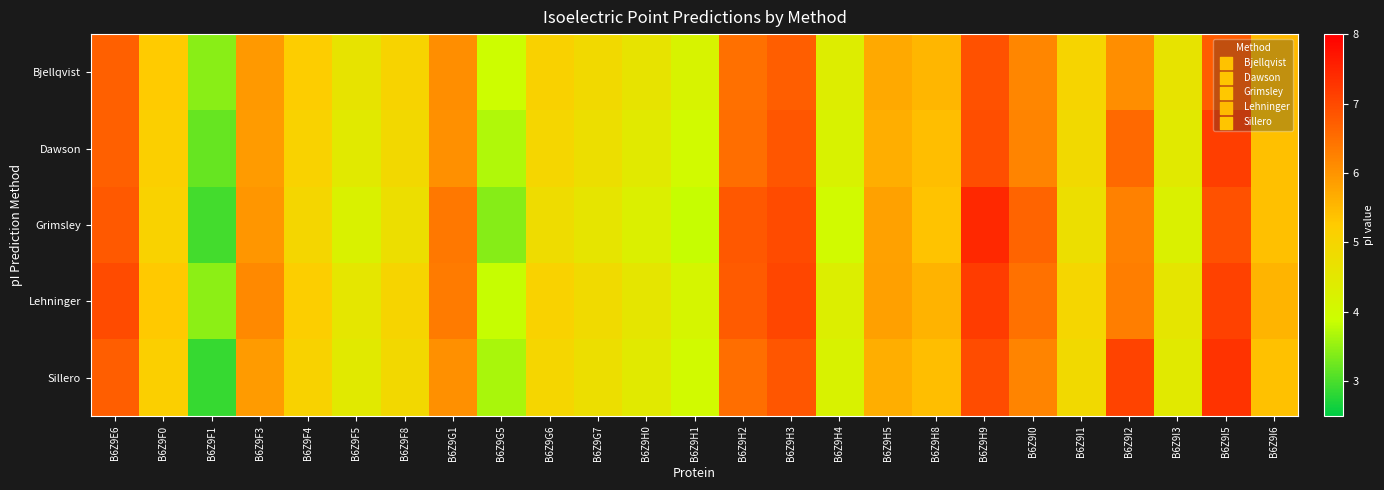

Reading left to right, transcribe all the data shown in this chart.

Bjellqvist: B6Z9E6=6.7	B6Z9F0=5.3	B6Z9F1=3.4	B6Z9F3=5.9	B6Z9F4=5.2	B6Z9F5=4.6	B6Z9F8=5.1	B6Z9G1=6.1	B6Z9G5=3.9	B6Z9G6=5.1	B6Z9G7=4.9	B6Z9H0=4.6	B6Z9H1=4.2	B6Z9H2=6.5	B6Z9H3=6.7	B6Z9H4=4.4	B6Z9H5=5.7	B6Z9H8=5.5	B6Z9H9=6.9	B6Z9I0=6.2	B6Z9I1=5.0	B6Z9I2=6.1	B6Z9I3=4.6	B6Z9I5=6.8	B6Z9I6=5.5
Dawson: B6Z9E6=6.7	B6Z9F0=5.1	B6Z9F1=3.2	B6Z9F3=5.9	B6Z9F4=5.1	B6Z9F5=4.5	B6Z9F8=4.9	B6Z9G1=6.1	B6Z9G5=3.7	B6Z9G6=5.0	B6Z9G7=4.7	B6Z9H0=4.5	B6Z9H1=4.0	B6Z9H2=6.5	B6Z9H3=6.8	B6Z9H4=4.2	B6Z9H5=5.6	B6Z9H8=5.4	B6Z9H9=6.9	B6Z9I0=6.2	B6Z9I1=4.9	B6Z9I2=6.6	B6Z9I3=4.5	B6Z9I5=7.1	B6Z9I6=5.4
Grimsley: B6Z9E6=6.8	B6Z9F0=5.1	B6Z9F1=3.0	B6Z9F3=6.0	B6Z9F4=5.0	B6Z9F5=4.3	B6Z9F8=4.7	B6Z9G1=6.4	B6Z9G5=3.4	B6Z9G6=4.8	B6Z9G7=4.6	B6Z9H0=4.3	B6Z9H1=3.8	B6Z9H2=6.8	B6Z9H3=7.0	B6Z9H4=4.0	B6Z9H5=5.8	B6Z9H8=5.4	B6Z9H9=7.5	B6Z9I0=6.6	B6Z9I1=4.7	B6Z9I2=6.2	B6Z9I3=4.3	B6Z9I5=6.9	B6Z9I6=5.4
Lehninger: B6Z9E6=7.0	B6Z9F0=5.3	B6Z9F1=3.5	B6Z9F3=6.1	B6Z9F4=5.2	B6Z9F5=4.6	B6Z9F8=5.0	B6Z9G1=6.3	B6Z9G5=3.8	B6Z9G6=5.1	B6Z9G7=4.9	B6Z9H0=4.6	B6Z9H1=4.1	B6Z9H2=6.8	B6Z9H3=7.0	B6Z9H4=4.3	B6Z9H5=5.8	B6Z9H8=5.6	B6Z9H9=7.2	B6Z9I0=6.5	B6Z9I1=5.0	B6Z9I2=6.3	B6Z9I3=4.6	B6Z9I5=7.1	B6Z9I6=5.6
Sillero: B6Z9E6=6.7	B6Z9F0=5.1	B6Z9F1=2.9	B6Z9F3=5.9	B6Z9F4=5.1	B6Z9F5=4.5	B6Z9F8=4.9	B6Z9G1=6.1	B6Z9G5=3.7	B6Z9G6=5.0	B6Z9G7=4.7	B6Z9H0=4.5	B6Z9H1=4.0	B6Z9H2=6.5	B6Z9H3=6.8	B6Z9H4=4.2	B6Z9H5=5.6	B6Z9H8=5.4	B6Z9H9=7.0	B6Z9I0=6.2	B6Z9I1=4.9	B6Z9I2=7.1	B6Z9I3=4.5	B6Z9I5=7.3	B6Z9I6=5.4